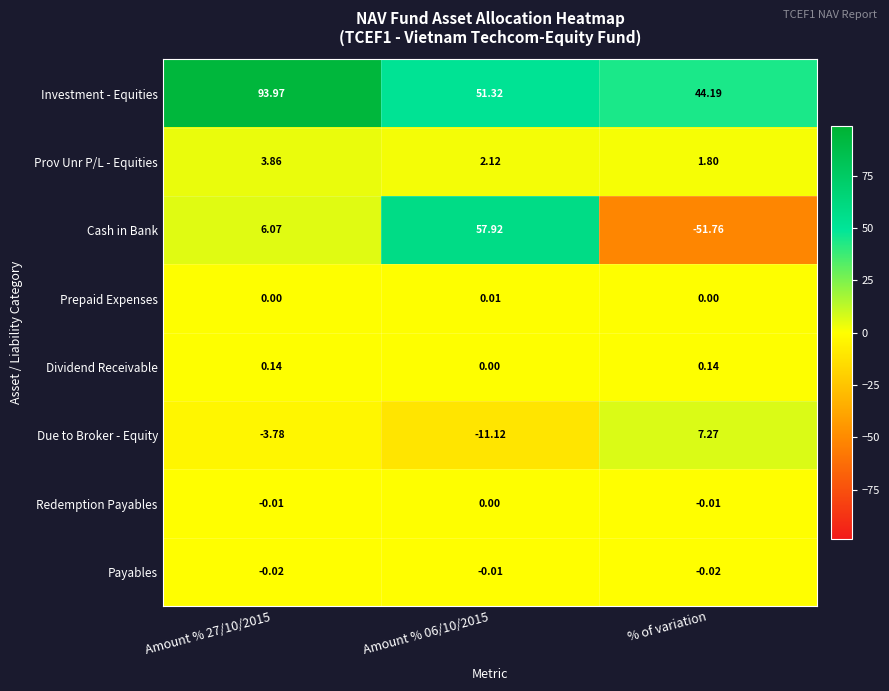

List the series in order of their peak value, lowest first.

Payables, Redemption Payables, Prepaid Expenses, Dividend Receivable, Prov Unr P/L - Equities, Due to Broker - Equity, Cash in Bank, Investment - Equities